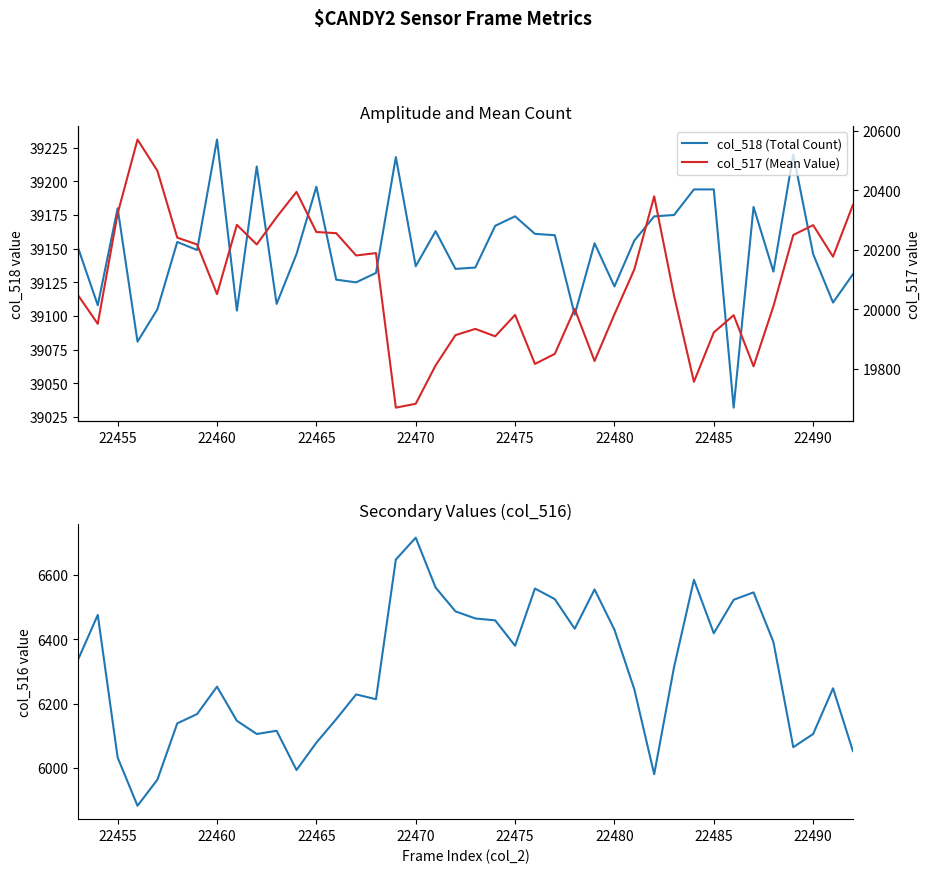

True or false: col_517 (Mean Value) has a value of 30969 at 23.

False